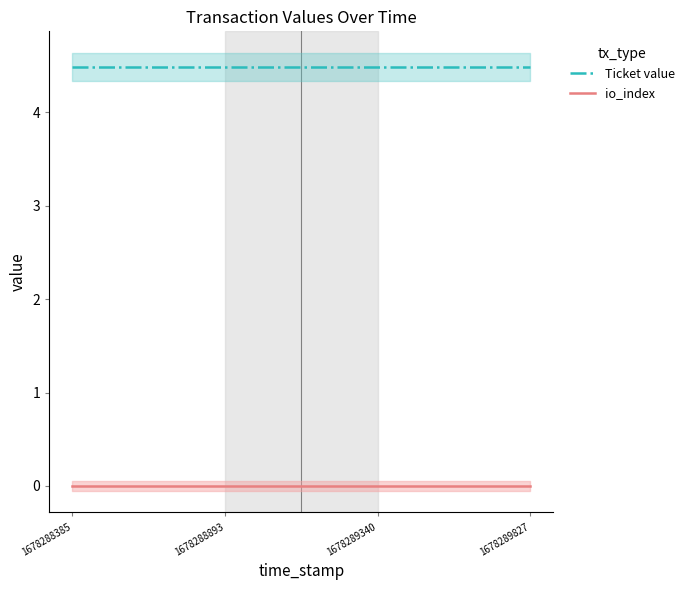

Reading right to left, what are all the values shown in this chart?

Ticket value: 4.5	4.5	4.5	4.5
io_index: 0.0	0.0	0.0	0.0